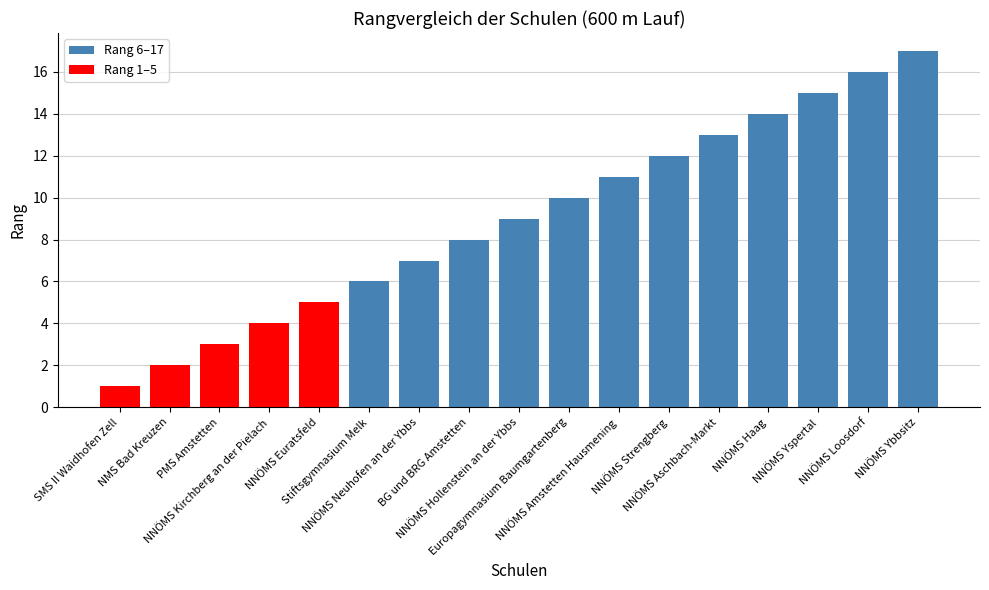

Which has a higher value, NNÖMS Yspertal or NNÖMS Euratsfeld?

NNÖMS Yspertal